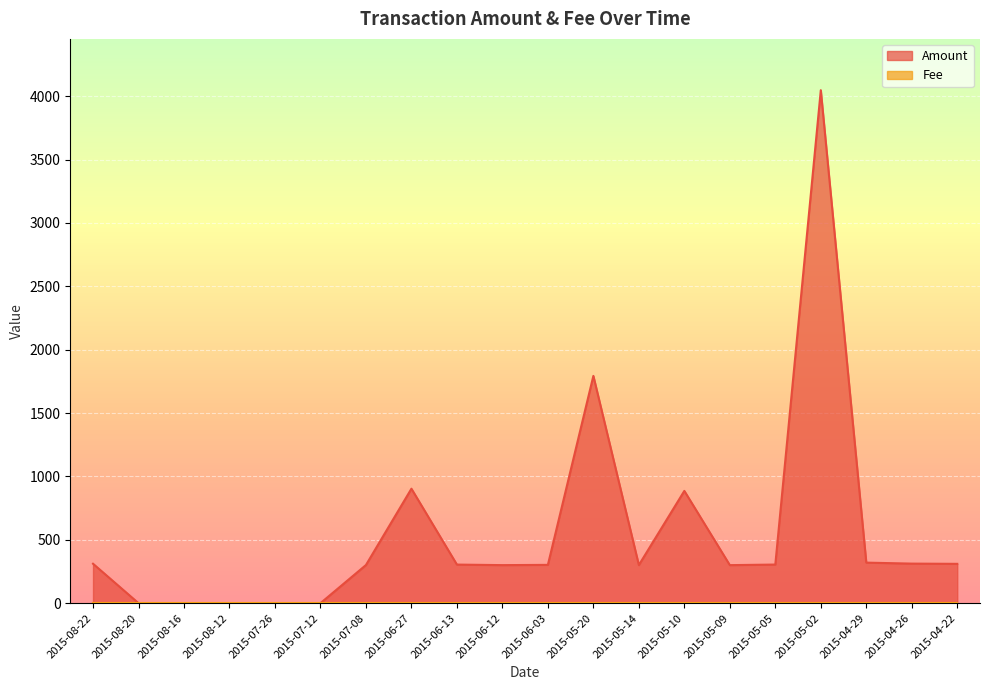

At which category does the data reach its first local peak?

2015-06-27